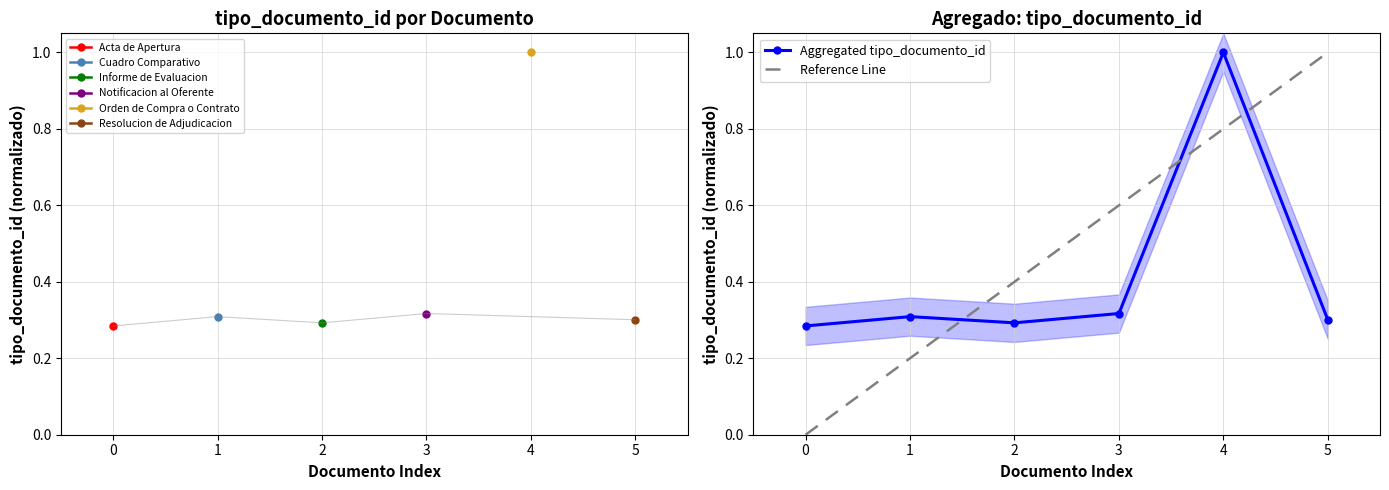

The Aggregated tipo_documento_id series shows 1.0 at 4. True or false?

True